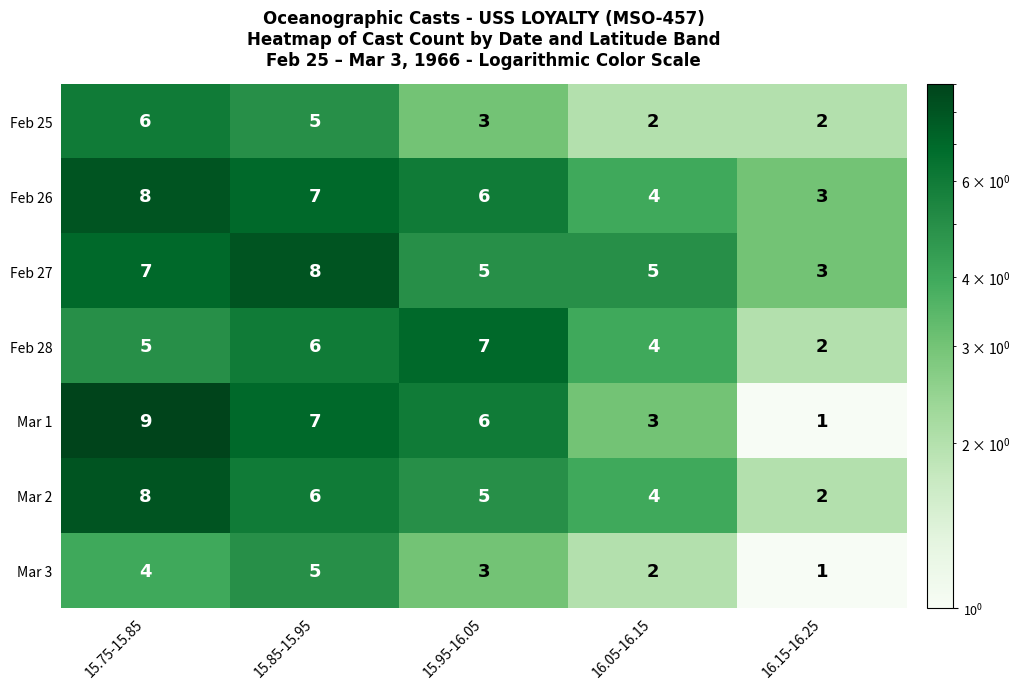

How many Mar 3 values are between 2 and 4?

3